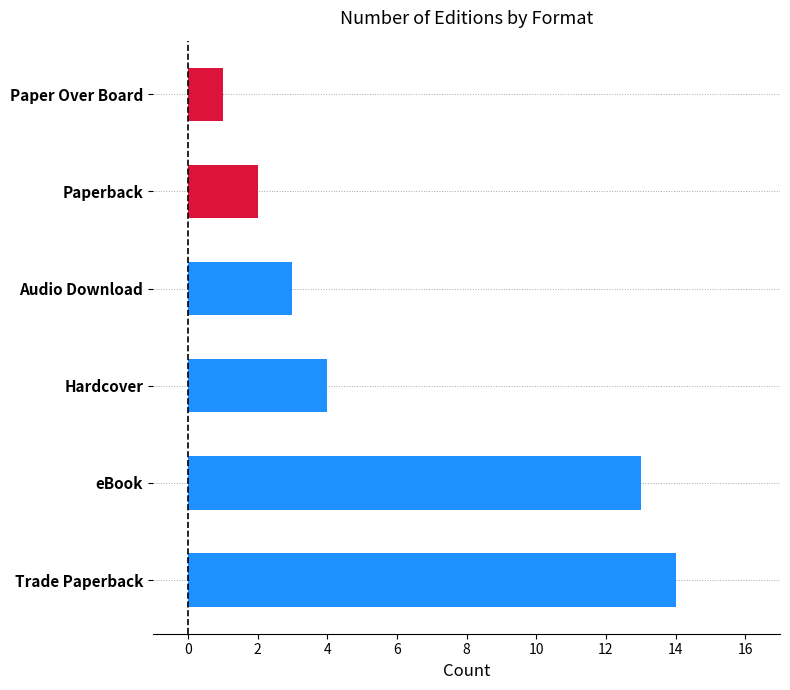

Rank the categories by value from lowest to highest.

Paper Over Board, Paperback, Audio Download, Hardcover, eBook, Trade Paperback